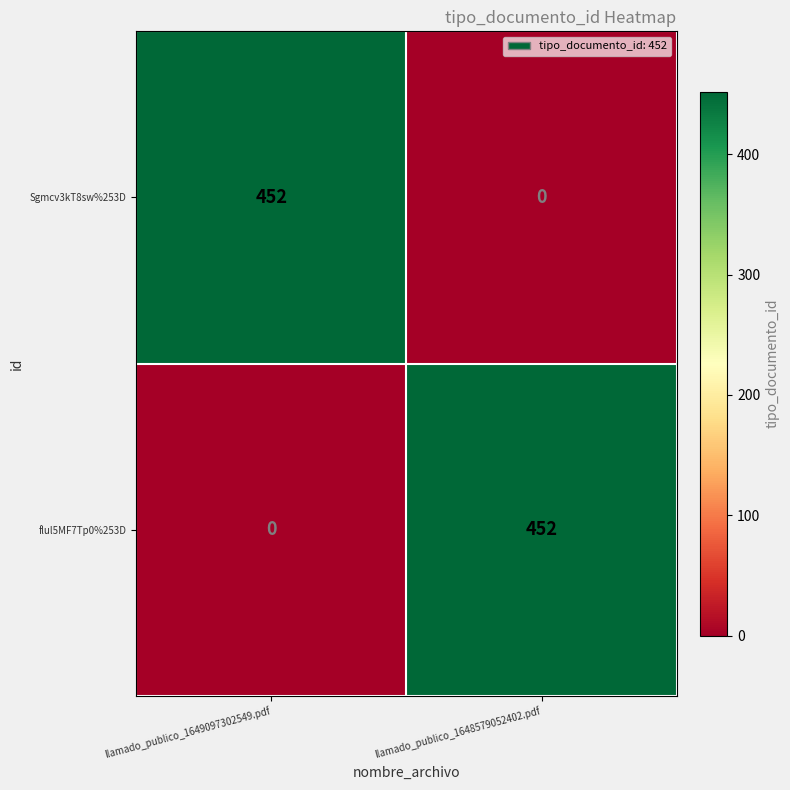

What is the difference between the highest and lowest values at llamado_publico_1649097302549.pdf?

452